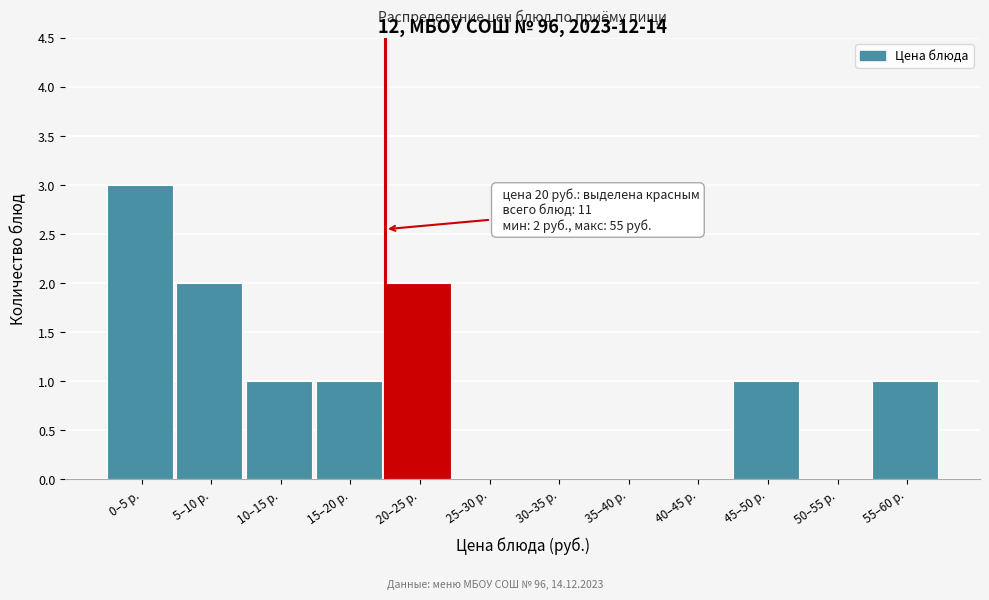

Reading left to right, what are all the values shown in this chart?

0–5 р.=3	5–10 р.=2	10–15 р.=1	15–20 р.=1	20–25 р.=2	25–30 р.=0	30–35 р.=0	35–40 р.=0	40–45 р.=0	45–50 р.=1	50–55 р.=0	55–60 р.=1